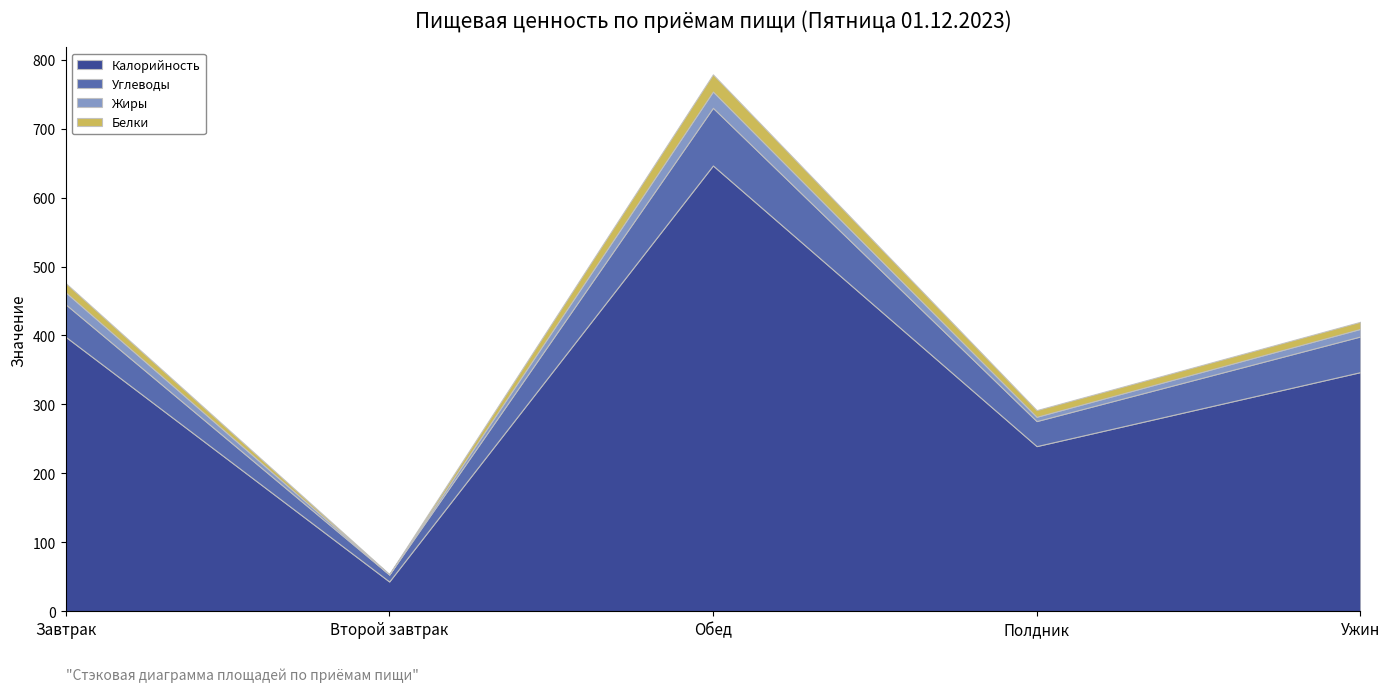

Reading left to right, what are all the values shown in this chart?

Калорийность: Завтрак=398.3	Второй завтрак=43.3	Обед=646.6	Полдник=239.6	Ужин=346.9
Углеводы: Завтрак=47.1	Второй завтрак=10.1	Обед=83.6	Полдник=36.3	Ужин=51.7
Жиры: Завтрак=17.4	Второй завтрак=0.1	Обед=23.6	Полдник=6.2	Ужин=11.0
Белки: Завтрак=13.4	Второй завтрак=0.5	Обед=24.9	Полдник=9.7	Ужин=10.3